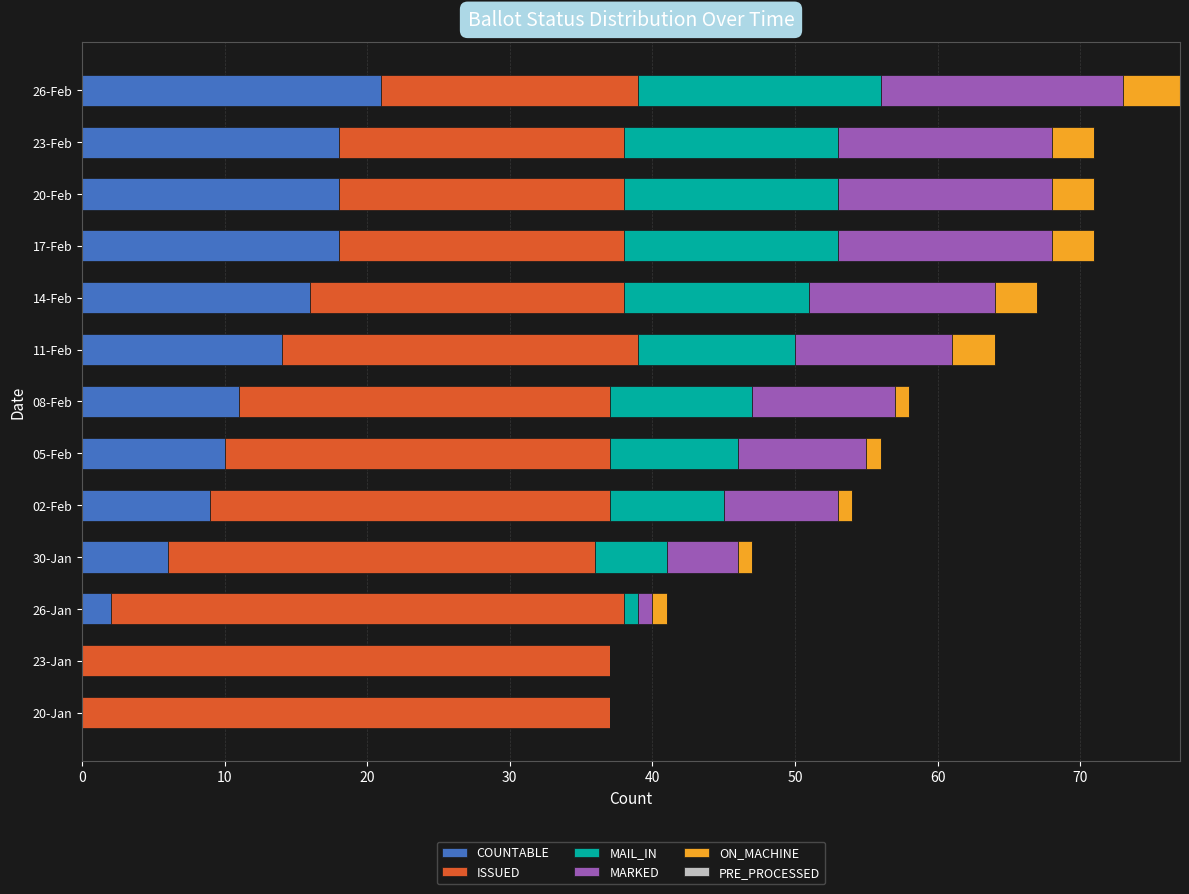

The value of COUNTABLE at 02-Feb is 4. True or false?

False